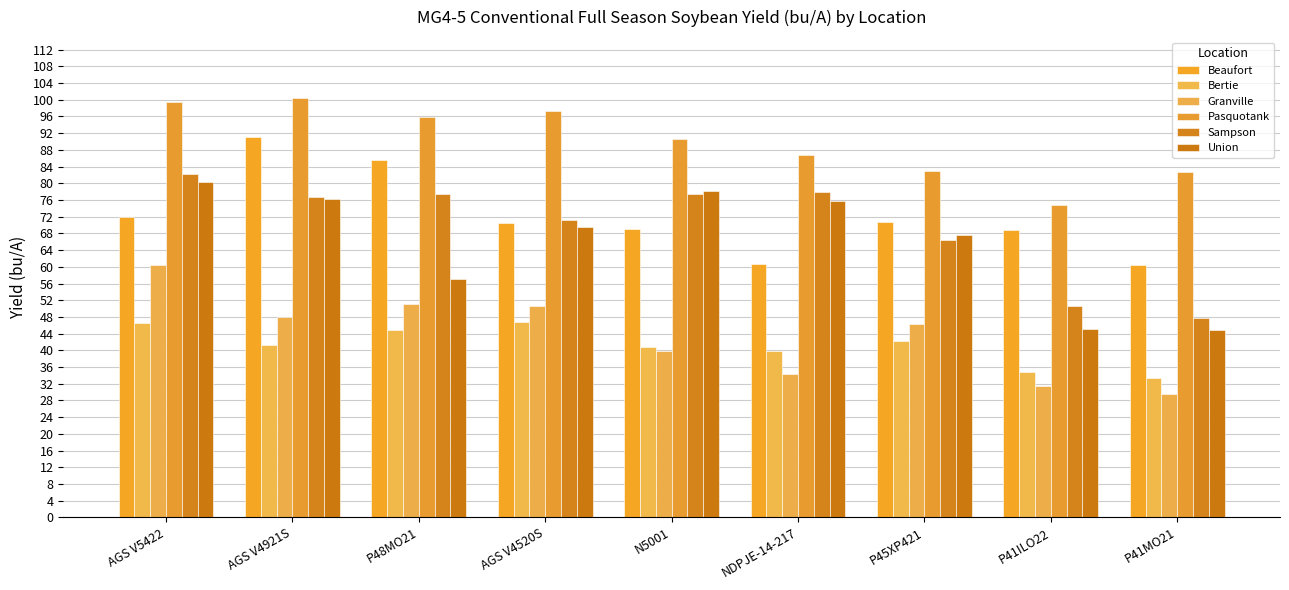

At which category is the sum across all series the highest?

AGS V5422